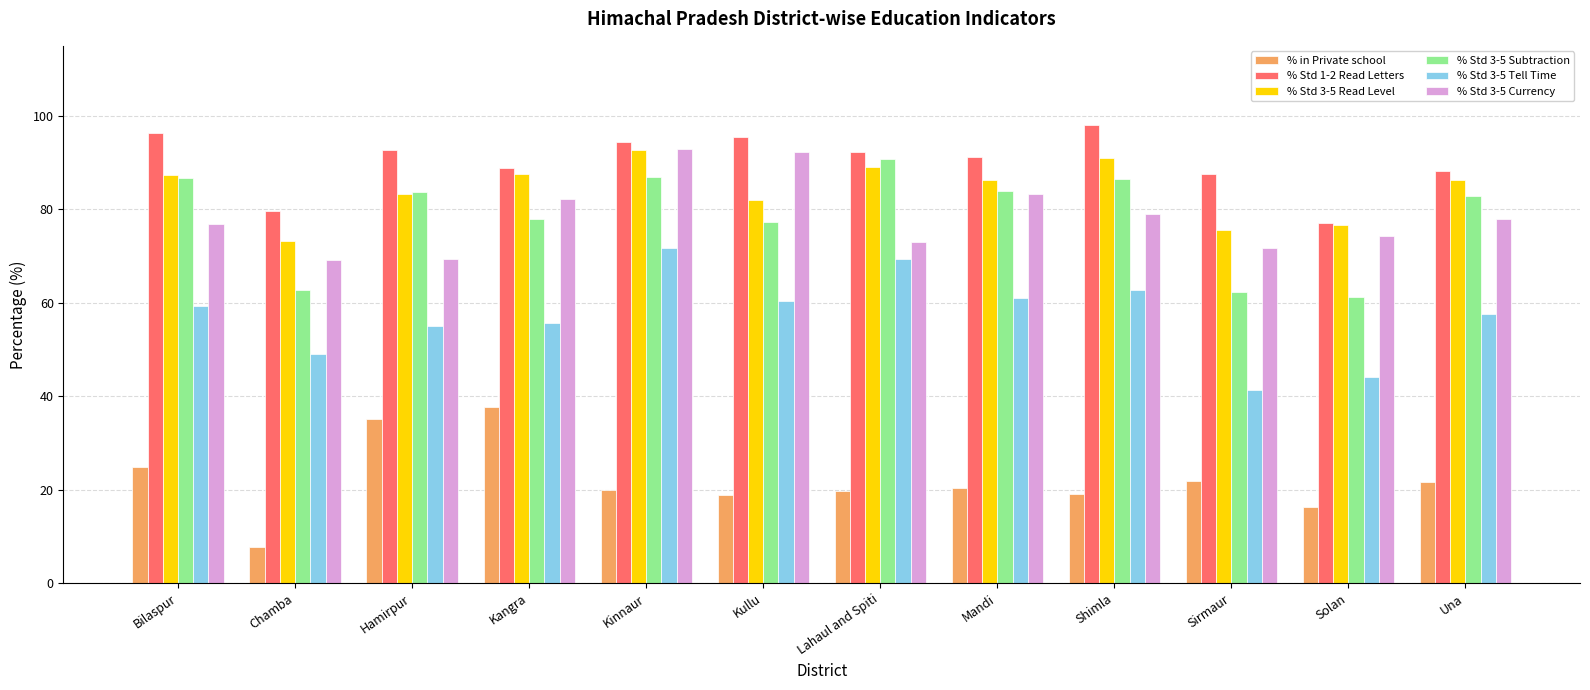

What is the highest value of the % Std 3-5 Currency series?

93.0